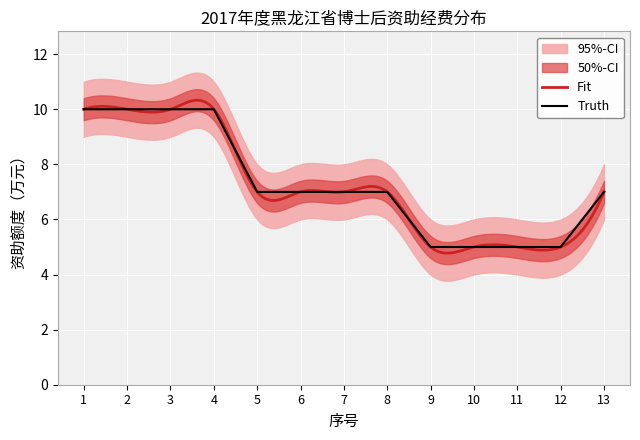

List the labels in order of value, smallest first.

9, 10, 11, 12, 5, 6, 7, 8, 13, 1, 2, 3, 4